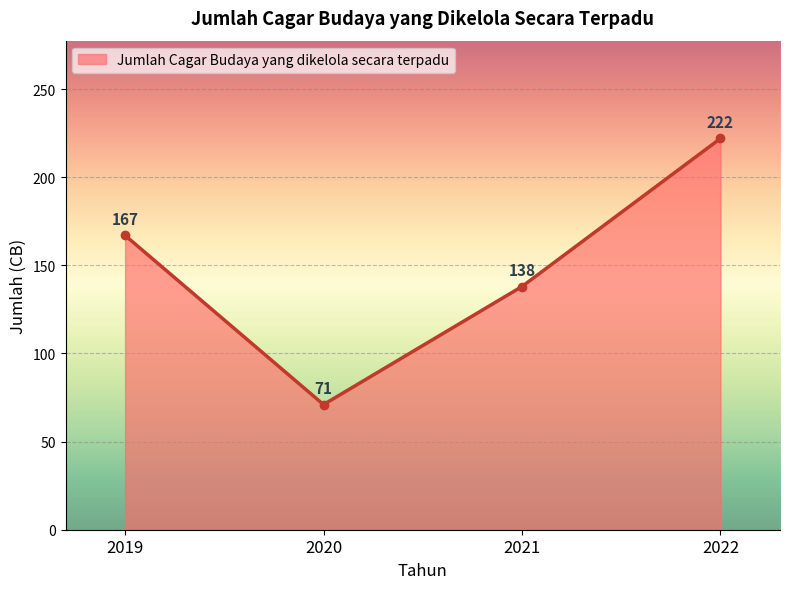

Approximately how many times larger is the value at 2021 compared to 2020?

1.9